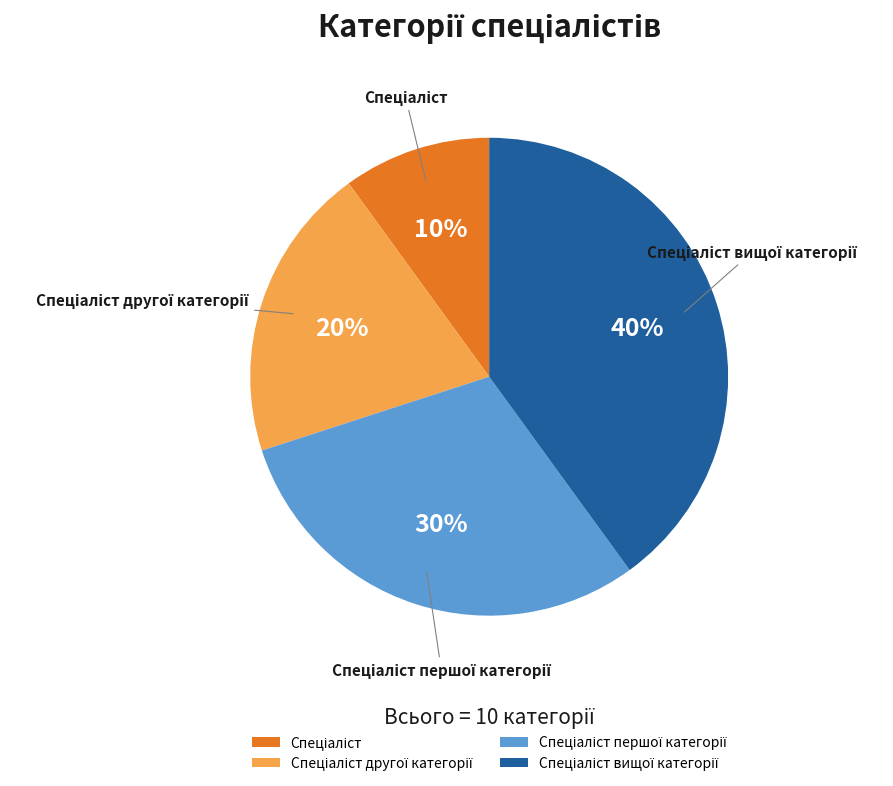

Is there any slice that represents more than half of the pie?

No